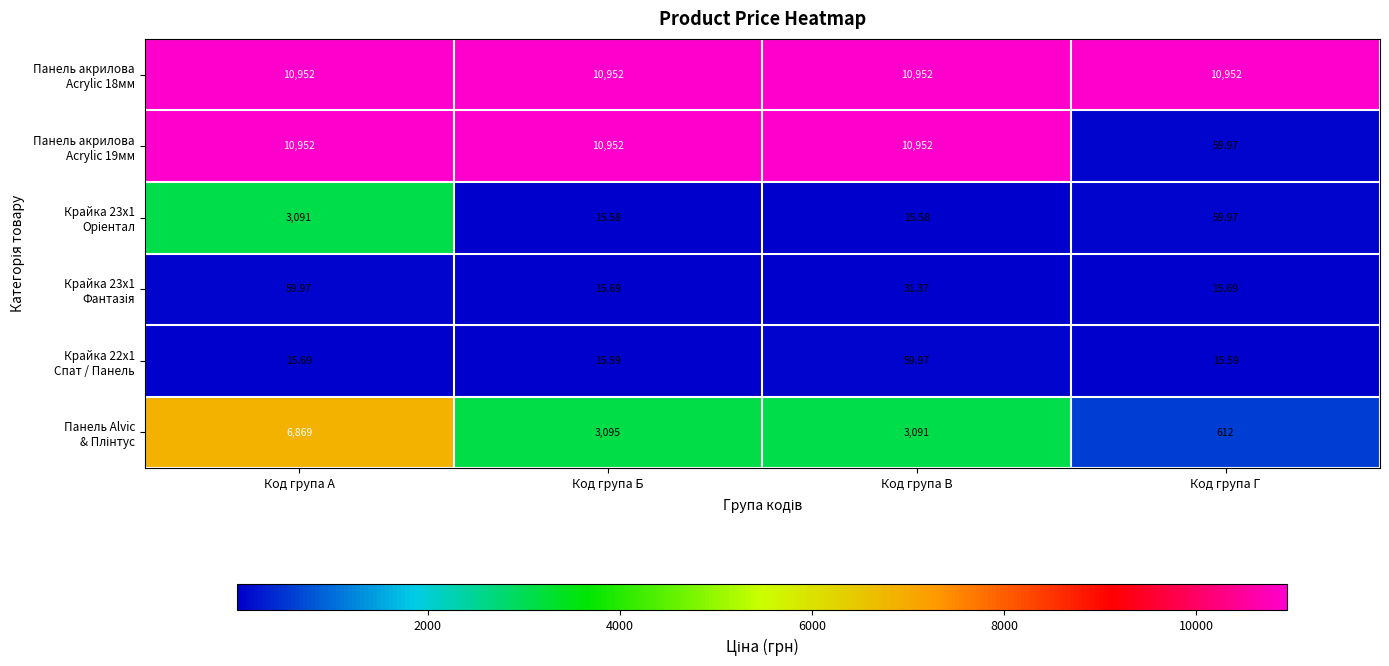

At which category is the sum across all series the highest?

Код група А